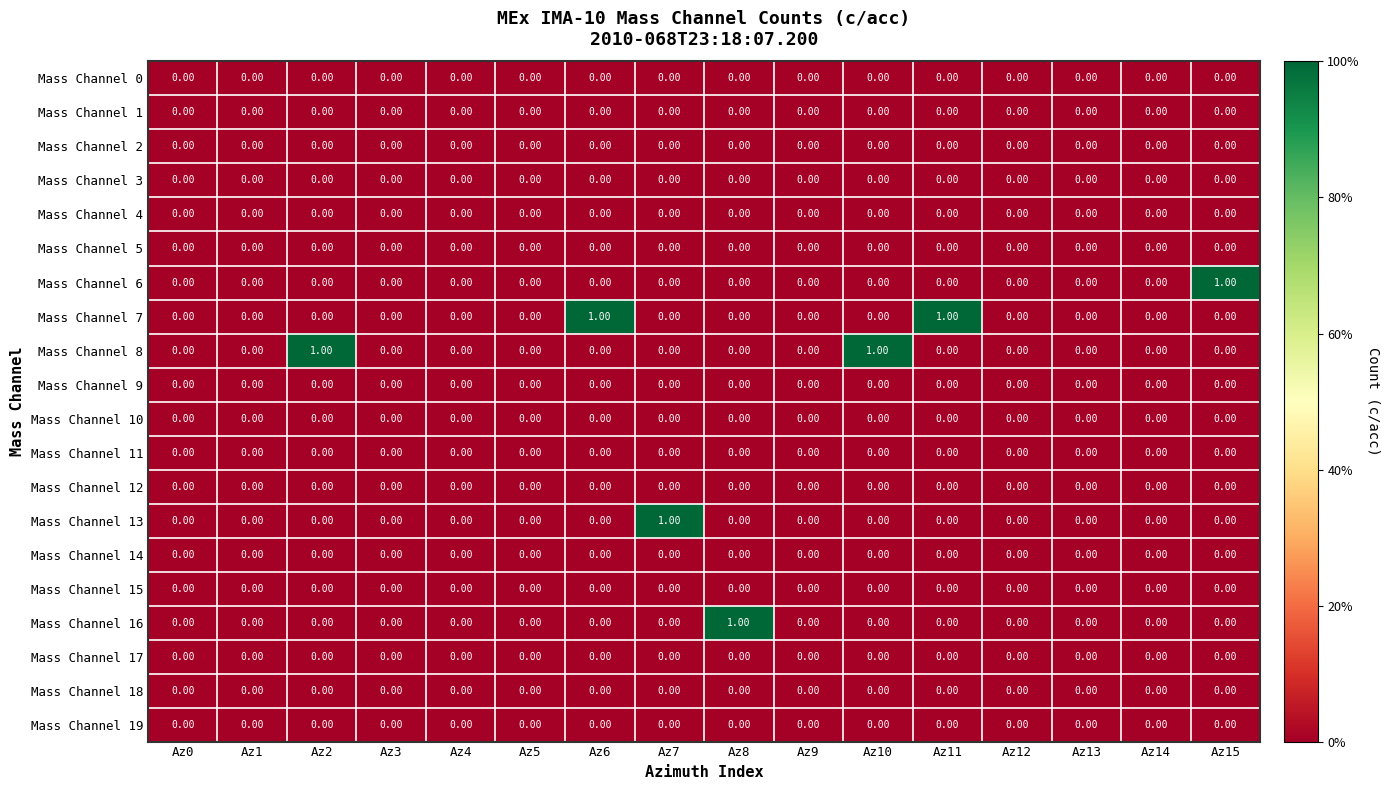

Between Az1 and Az11, which series saw the biggest shift?

Mass Channel 7